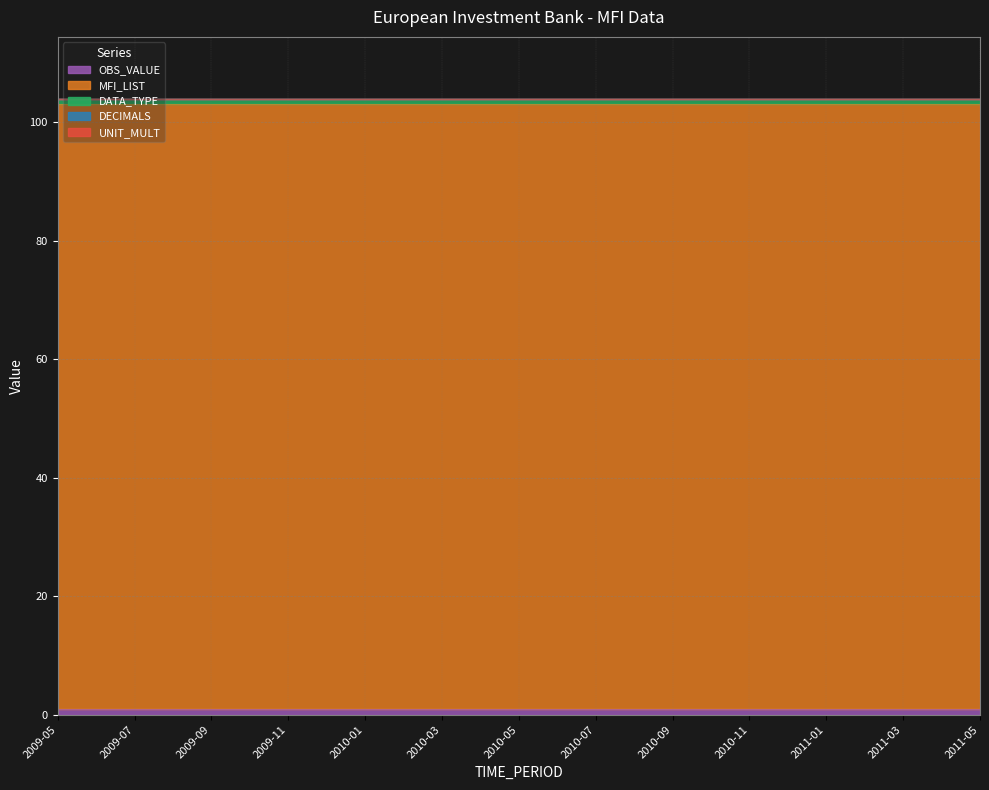

Reading left to right, what are all the values shown in this chart?

OBS_VALUE: 2009-05=1	2009-06=1	2009-07=1	2009-08=1	2009-09=1	2009-10=1	2009-11=1	2009-12=1	2010-01=1	2010-02=1	2010-03=1	2010-04=1	2010-05=1	2010-06=1	2010-07=1	2010-08=1	2010-09=1	2010-10=1	2010-11=1	2010-12=1	2011-01=1	2011-02=1	2011-03=1	2011-04=1	2011-05=1
MFI_LIST: 2009-05=102	2009-06=102	2009-07=102	2009-08=102	2009-09=102	2009-10=102	2009-11=102	2009-12=102	2010-01=102	2010-02=102	2010-03=102	2010-04=102	2010-05=102	2010-06=102	2010-07=102	2010-08=102	2010-09=102	2010-10=102	2010-11=102	2010-12=102	2011-01=102	2011-02=102	2011-03=102	2011-04=102	2011-05=102
DATA_TYPE: 2009-05=1	2009-06=1	2009-07=1	2009-08=1	2009-09=1	2009-10=1	2009-11=1	2009-12=1	2010-01=1	2010-02=1	2010-03=1	2010-04=1	2010-05=1	2010-06=1	2010-07=1	2010-08=1	2010-09=1	2010-10=1	2010-11=1	2010-12=1	2011-01=1	2011-02=1	2011-03=1	2011-04=1	2011-05=1
DECIMALS: 2009-05=0	2009-06=0	2009-07=0	2009-08=0	2009-09=0	2009-10=0	2009-11=0	2009-12=0	2010-01=0	2010-02=0	2010-03=0	2010-04=0	2010-05=0	2010-06=0	2010-07=0	2010-08=0	2010-09=0	2010-10=0	2010-11=0	2010-12=0	2011-01=0	2011-02=0	2011-03=0	2011-04=0	2011-05=0
UNIT_MULT: 2009-05=0	2009-06=0	2009-07=0	2009-08=0	2009-09=0	2009-10=0	2009-11=0	2009-12=0	2010-01=0	2010-02=0	2010-03=0	2010-04=0	2010-05=0	2010-06=0	2010-07=0	2010-08=0	2010-09=0	2010-10=0	2010-11=0	2010-12=0	2011-01=0	2011-02=0	2011-03=0	2011-04=0	2011-05=0